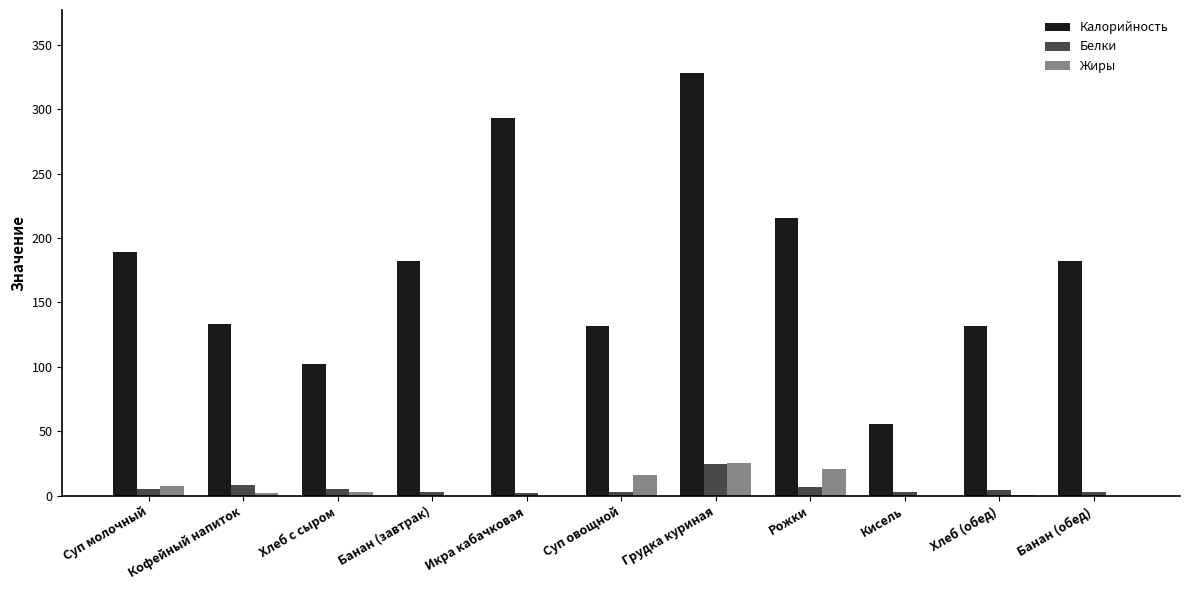

The Калорийность series shows 189.0 at Суп молочный. True or false?

True